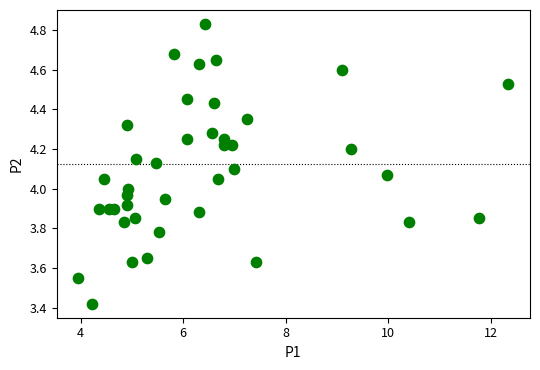

What is the range of Y values (max minus min)?

1.4